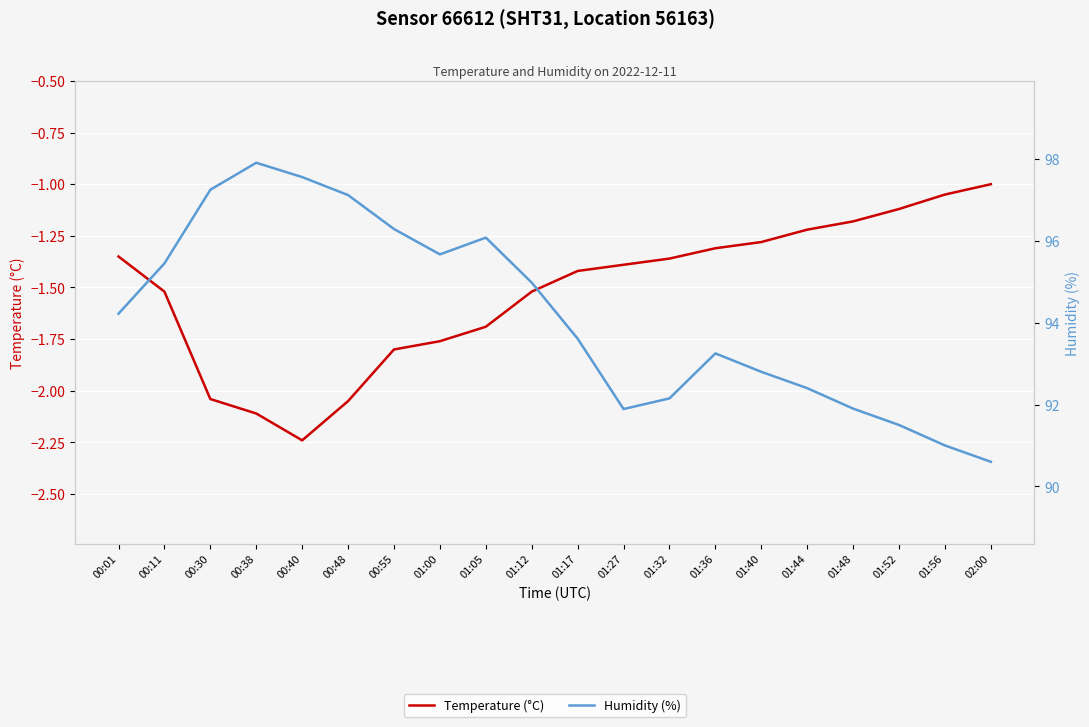

True or false: Humidity (%) has more than 0 points higher than both neighbors.

True